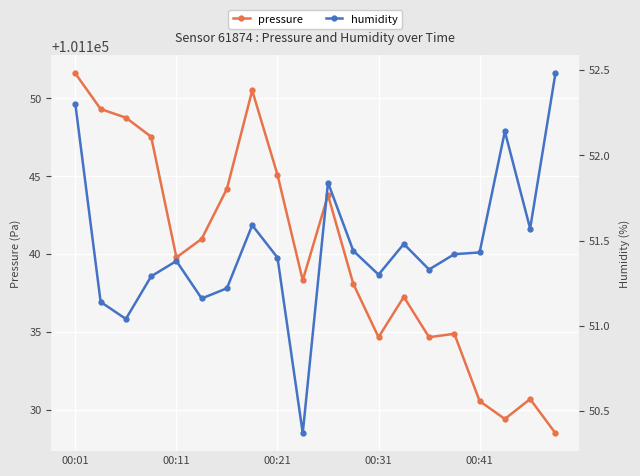

The value of pressure at 00:31 is 101134.7. True or false?

True